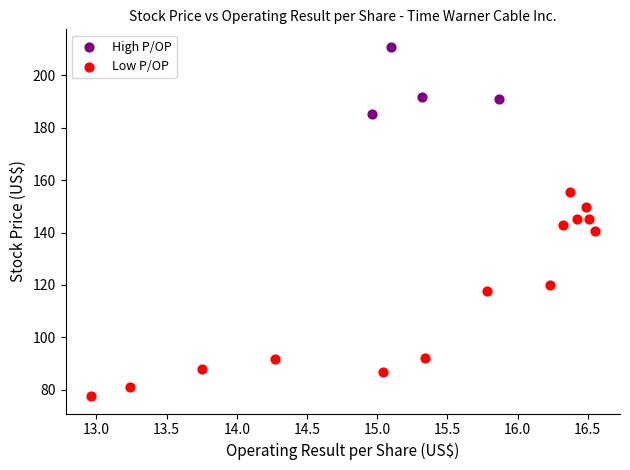

What are all the series names shown in the legend?

High P/OP, Low P/OP